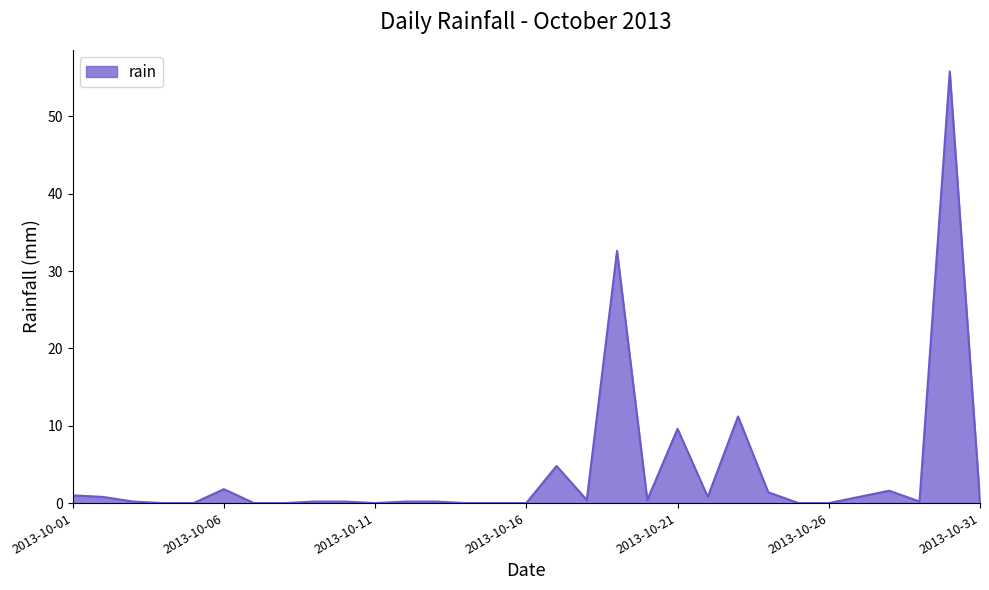

What is the maximum value shown in the chart?

55.8